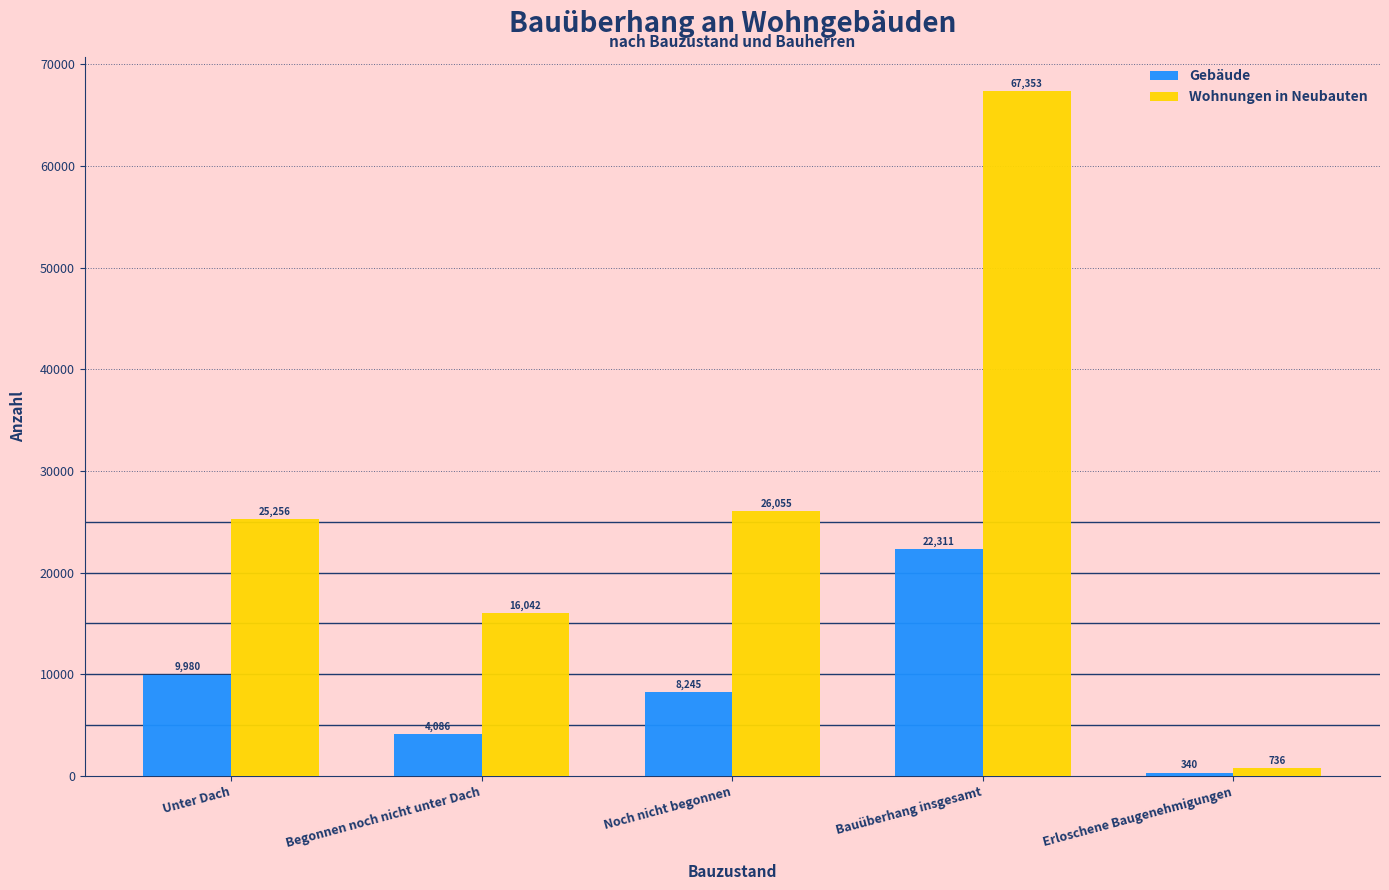

Reading right to left, what are all the values shown in this chart?

Gebäude: Erloschene Baugenehmigungen=340	Bauüberhang insgesamt=22311	Noch nicht begonnen=8245	Begonnen noch nicht unter Dach=4086	Unter Dach=9980
Wohnungen in Neubauten: Erloschene Baugenehmigungen=736	Bauüberhang insgesamt=67353	Noch nicht begonnen=26055	Begonnen noch nicht unter Dach=16042	Unter Dach=25256